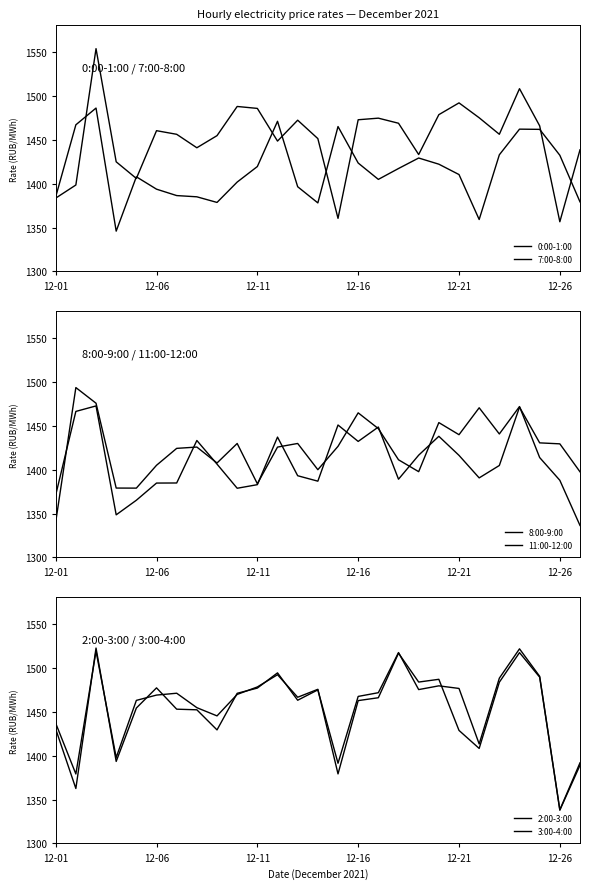

What position from the left is 12-06?

6